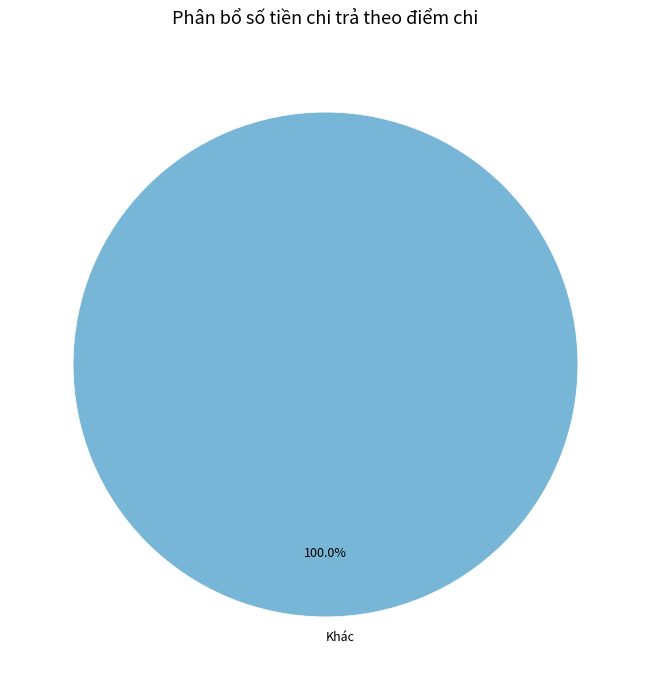

Is Khác the majority of the pie?

Yes